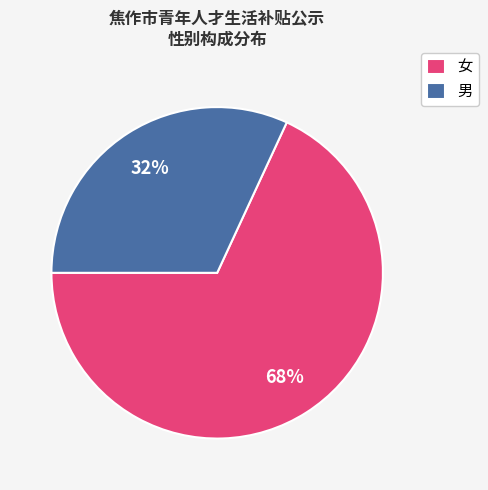

Rank the categories by value from highest to lowest.

女, 男